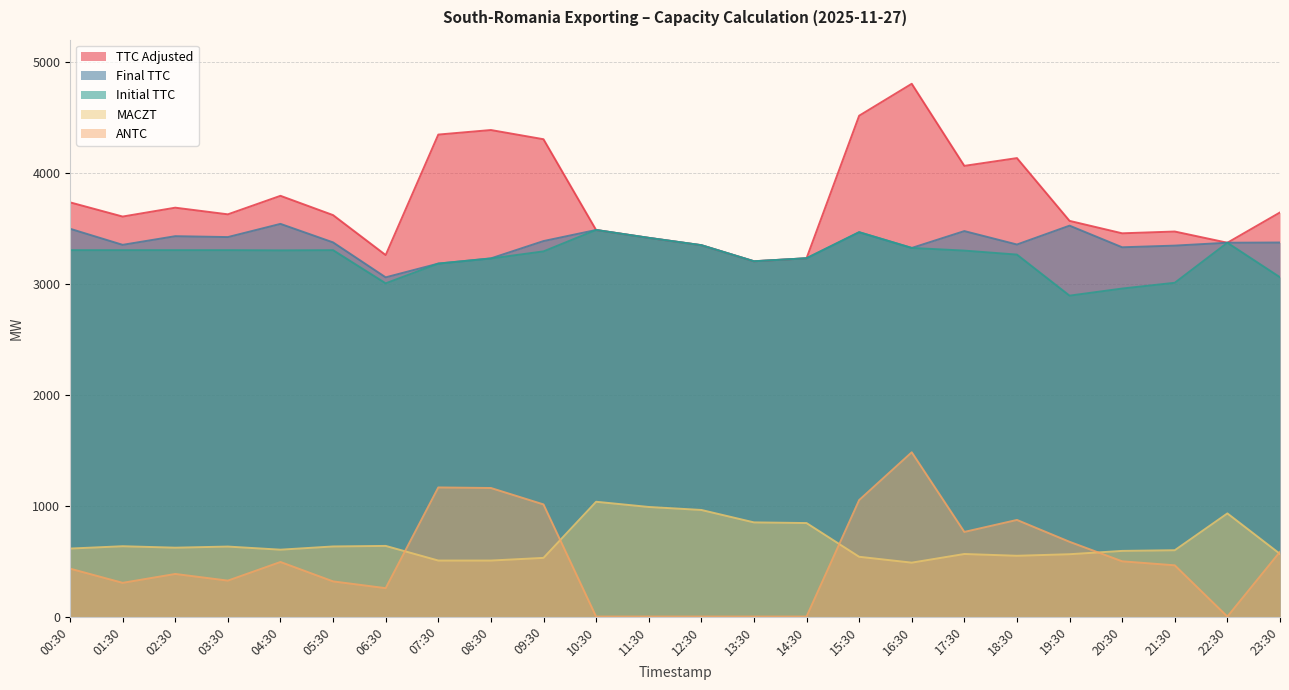

How many data points in MACZT are less than 613?

12